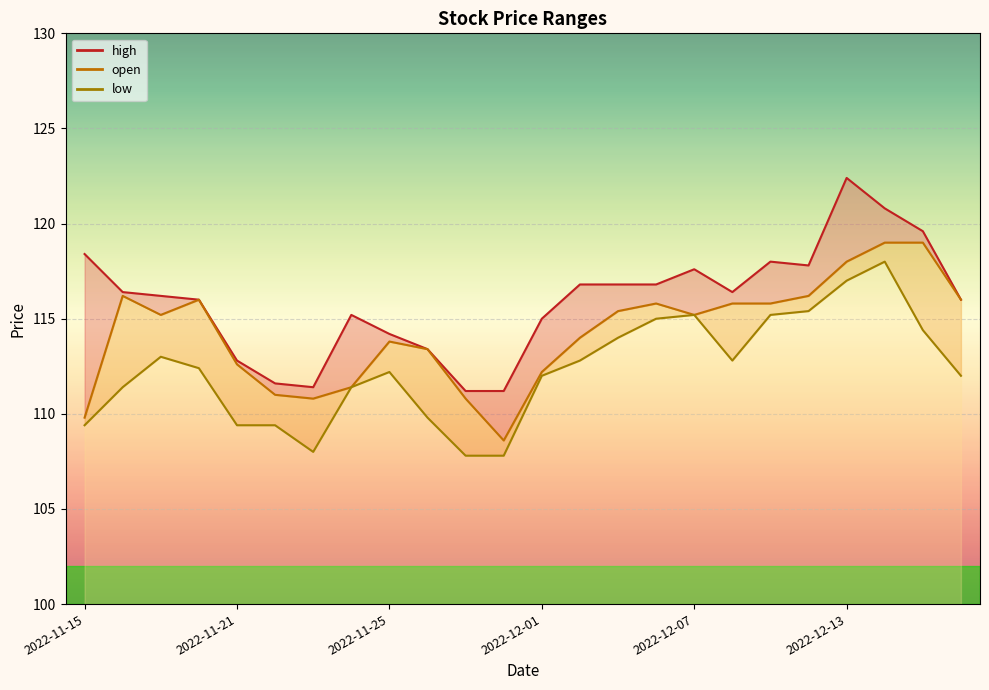

Rank the series at 23 from highest to lowest value.

high_line, open_line, low_line